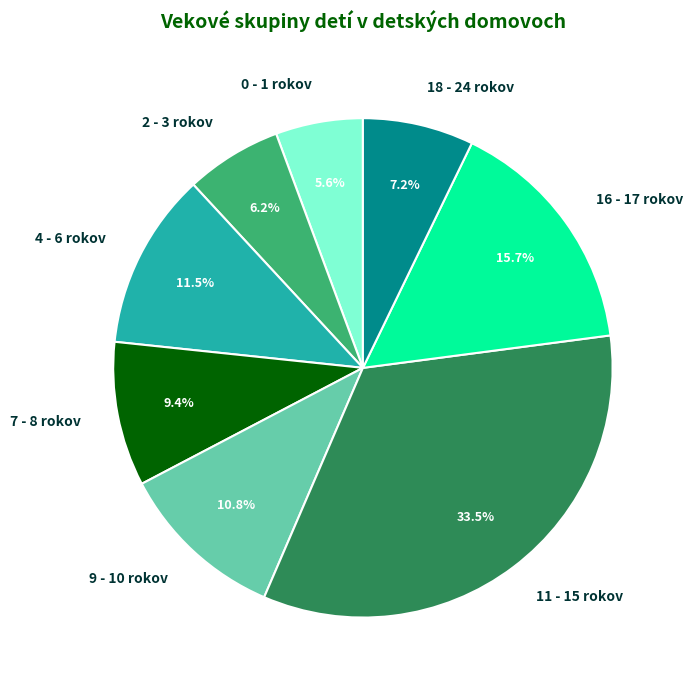

How many segments does this pie chart have?

8